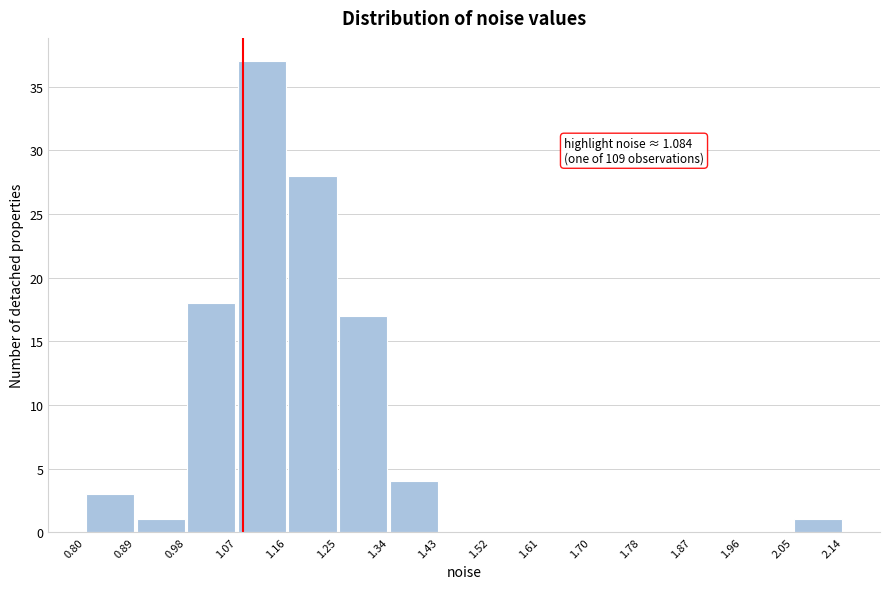

Which range on the x-axis has the tallest bar?

1.07 to 1.16